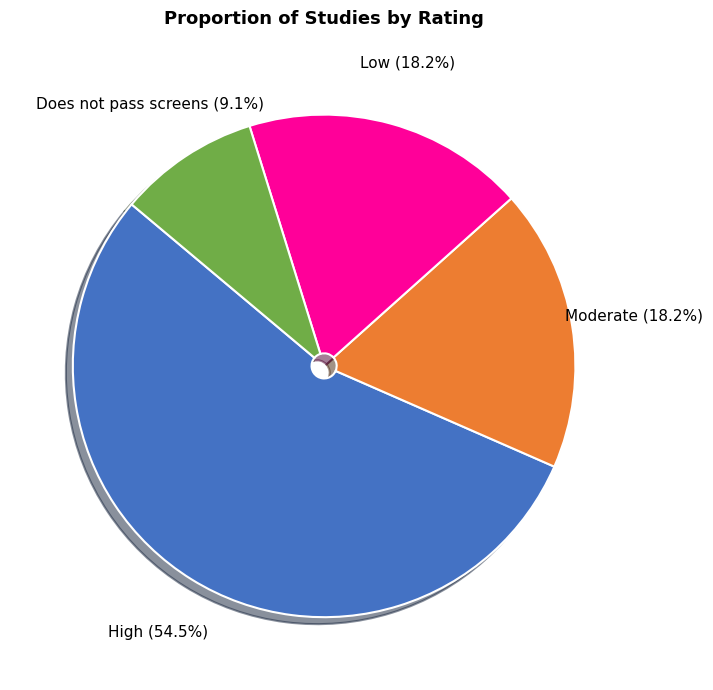

Does Moderate account for over 50% of the chart?

No